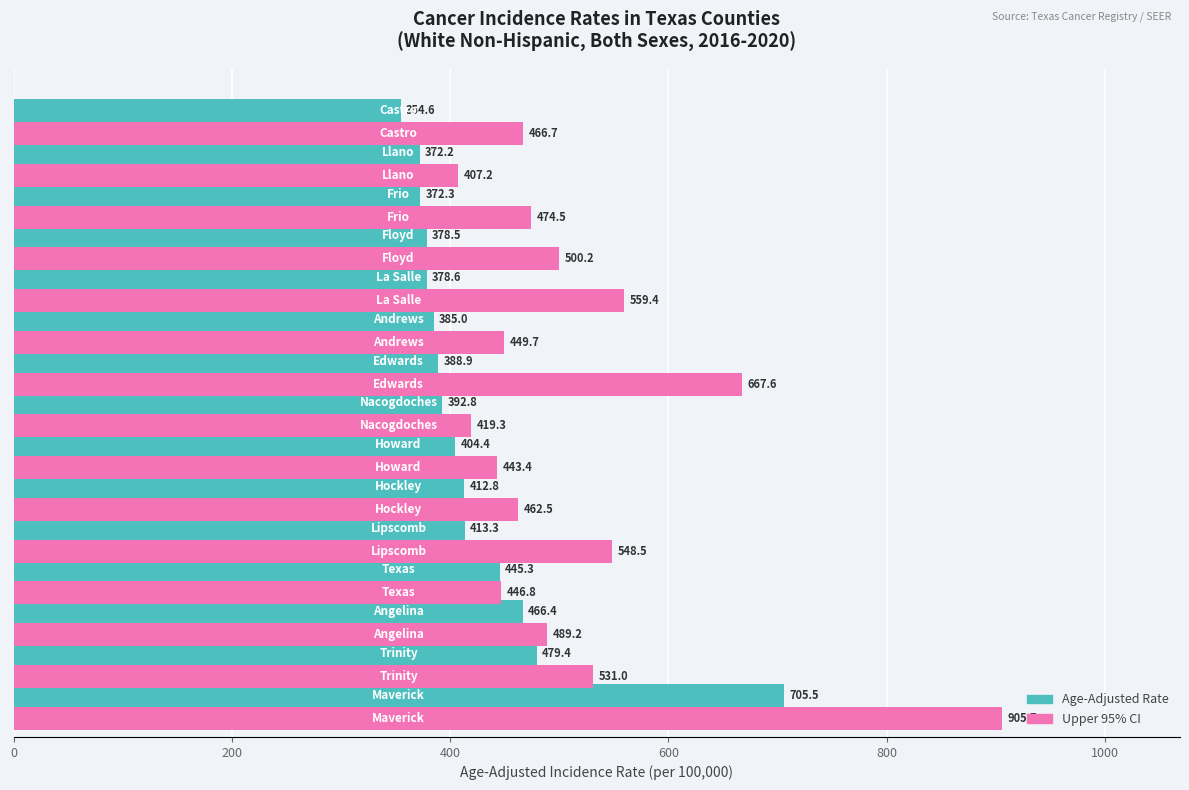

What is the maximum value shown in the chart?

905.7